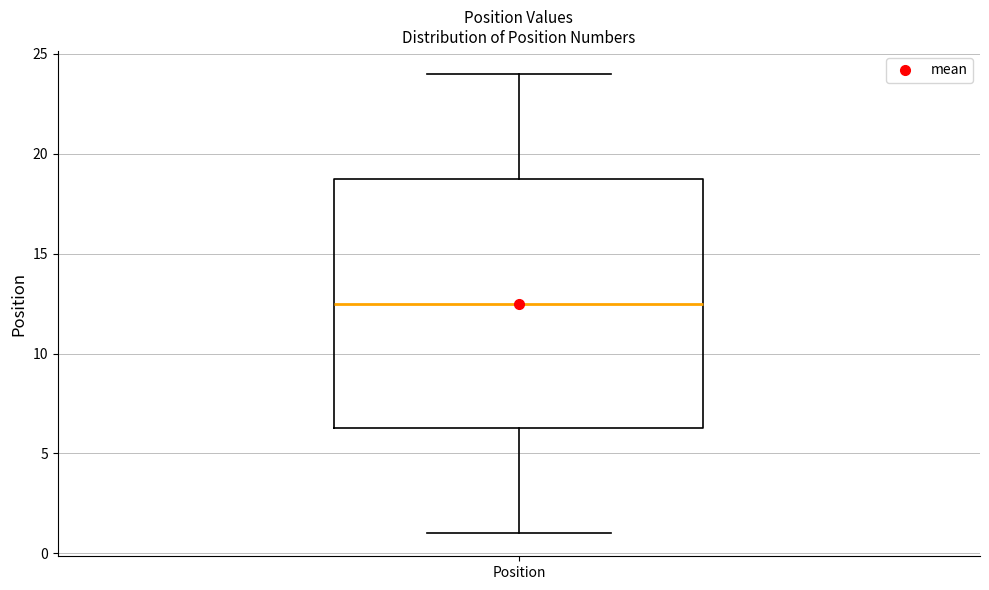

Read this box plot against the y-axis: the position of the median line, the range covered by the box, and the ends of both whiskers. The values are not printed on the chart, so give them approximately, as read against the axis.

median 12.5, box 6.5 to 19.0, whiskers 1.0 to 24.0